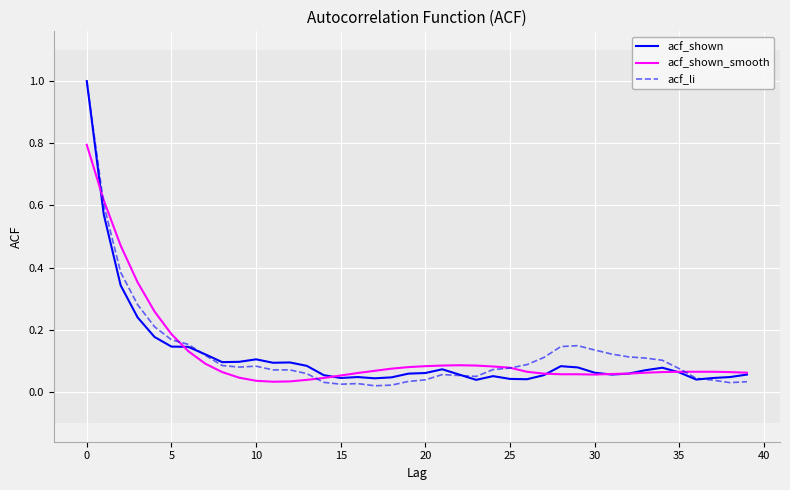

Which series has the largest range (max minus min)?

acf_li